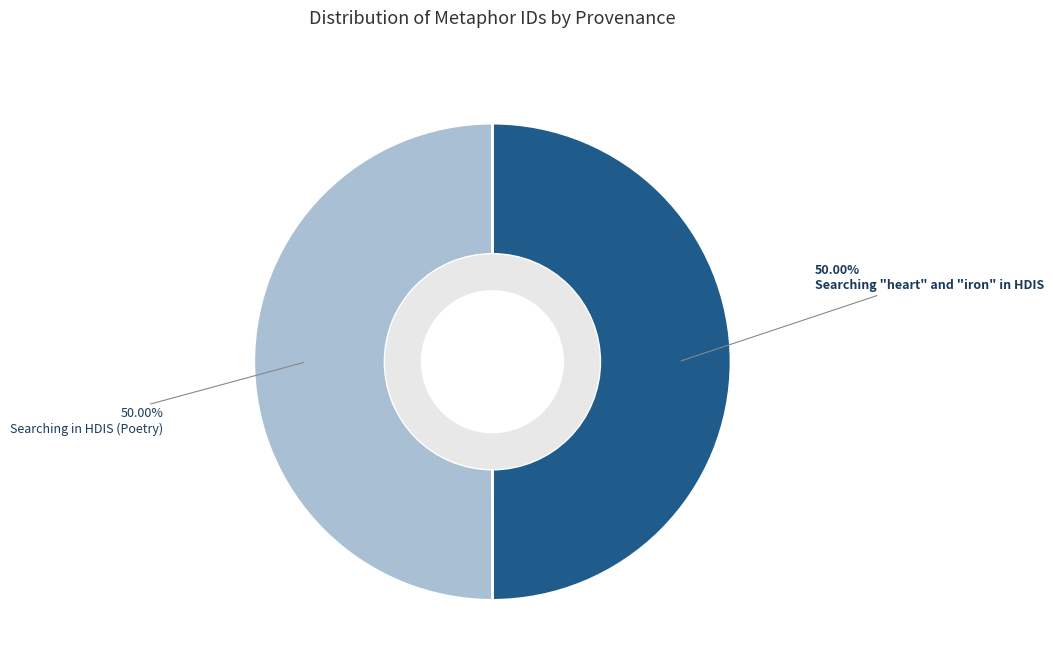

What is the ratio of the value at Searching "heart" and "iron" in HDIS to the value at Searching in HDIS (Poetry)?

1.0